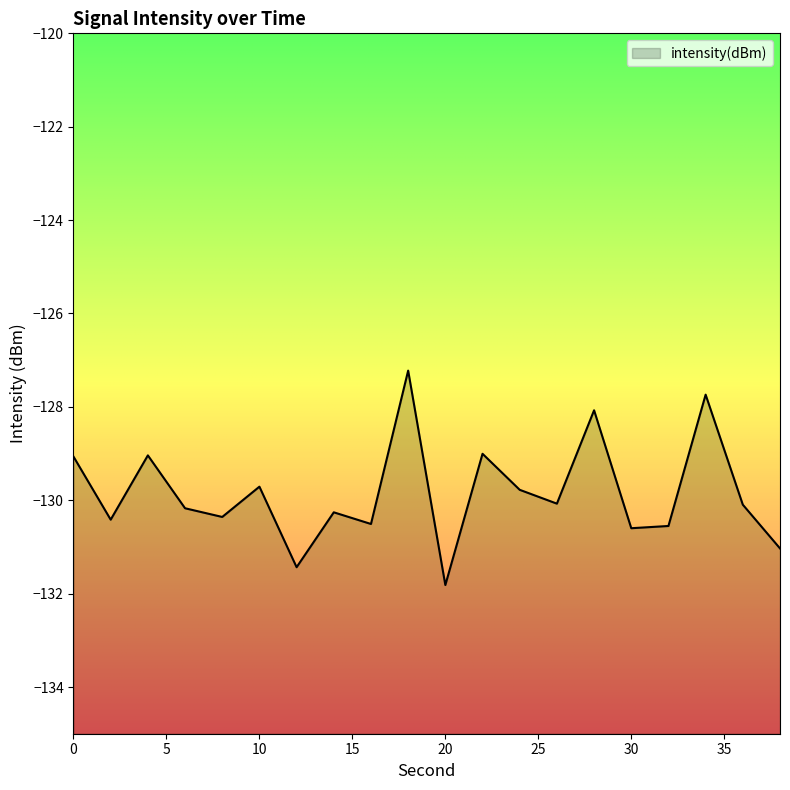

What is the difference between the values at 38 and 36?

0.9